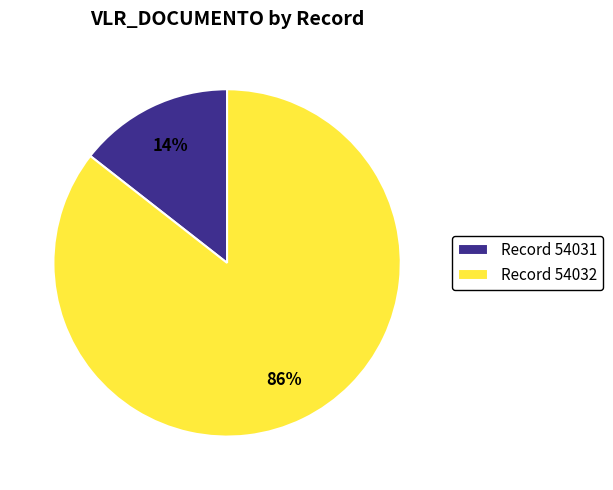

Is there any slice that represents more than half of the pie?

Yes